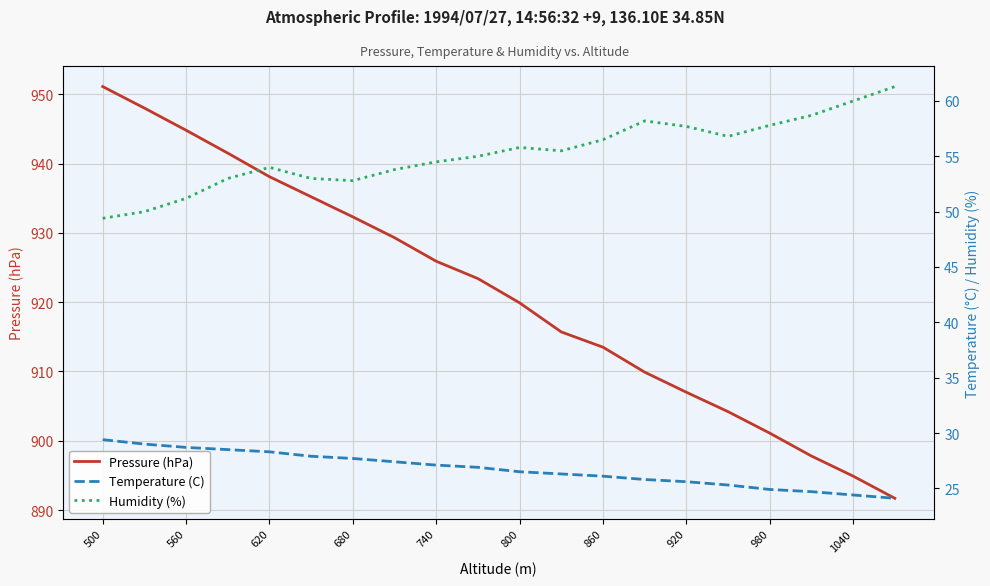

What is the maximum value for Pressure (hPa)?

951.1